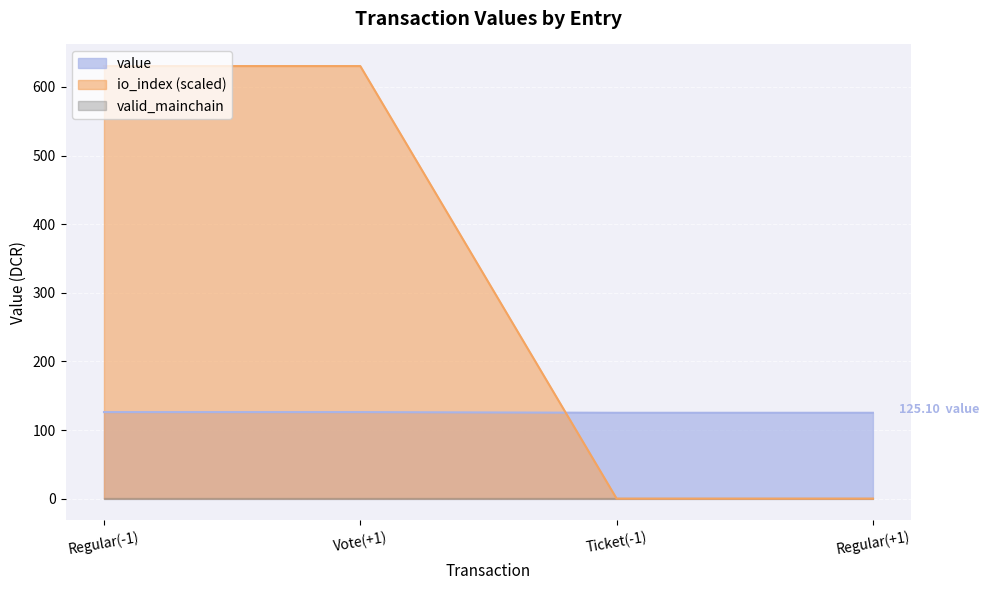

What is the difference between the value values at Regular(-1) and Regular(+1)?

1.0